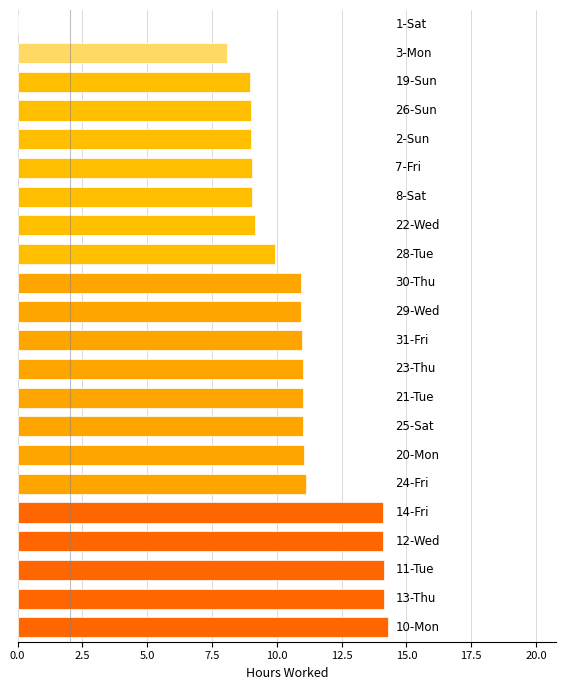

What is the greatest value displayed?

14.3